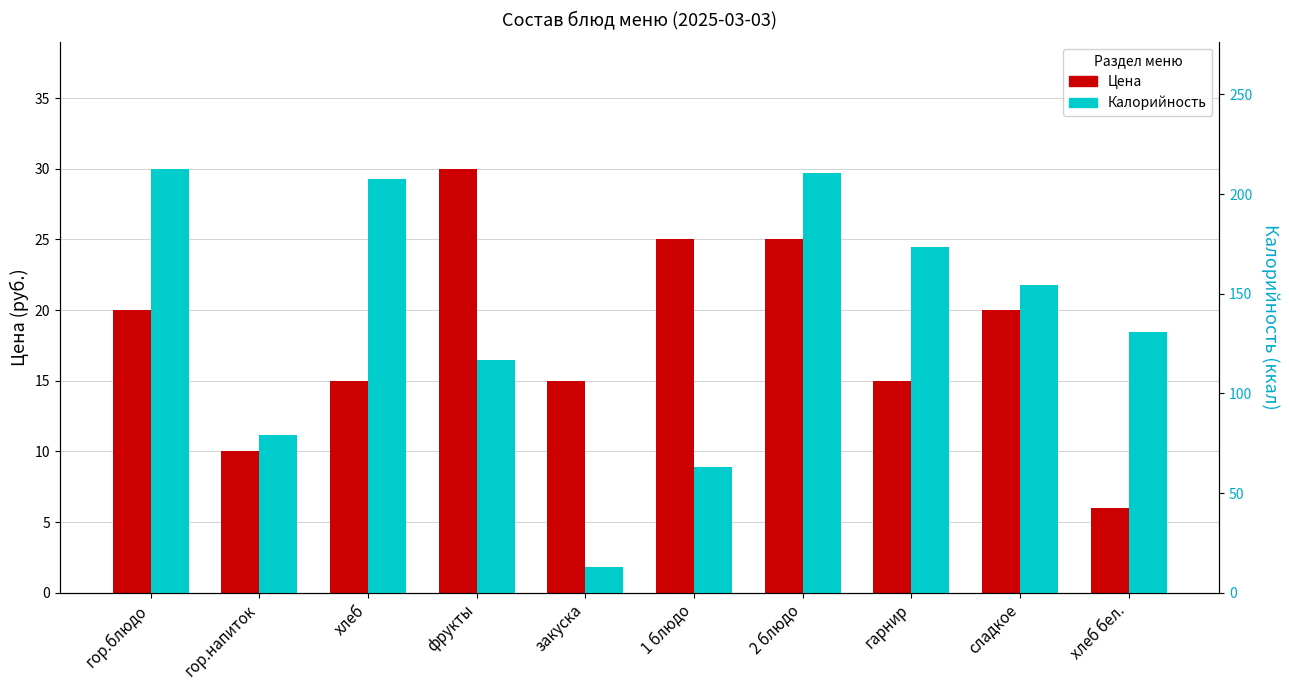

How many bars are there in total?

20